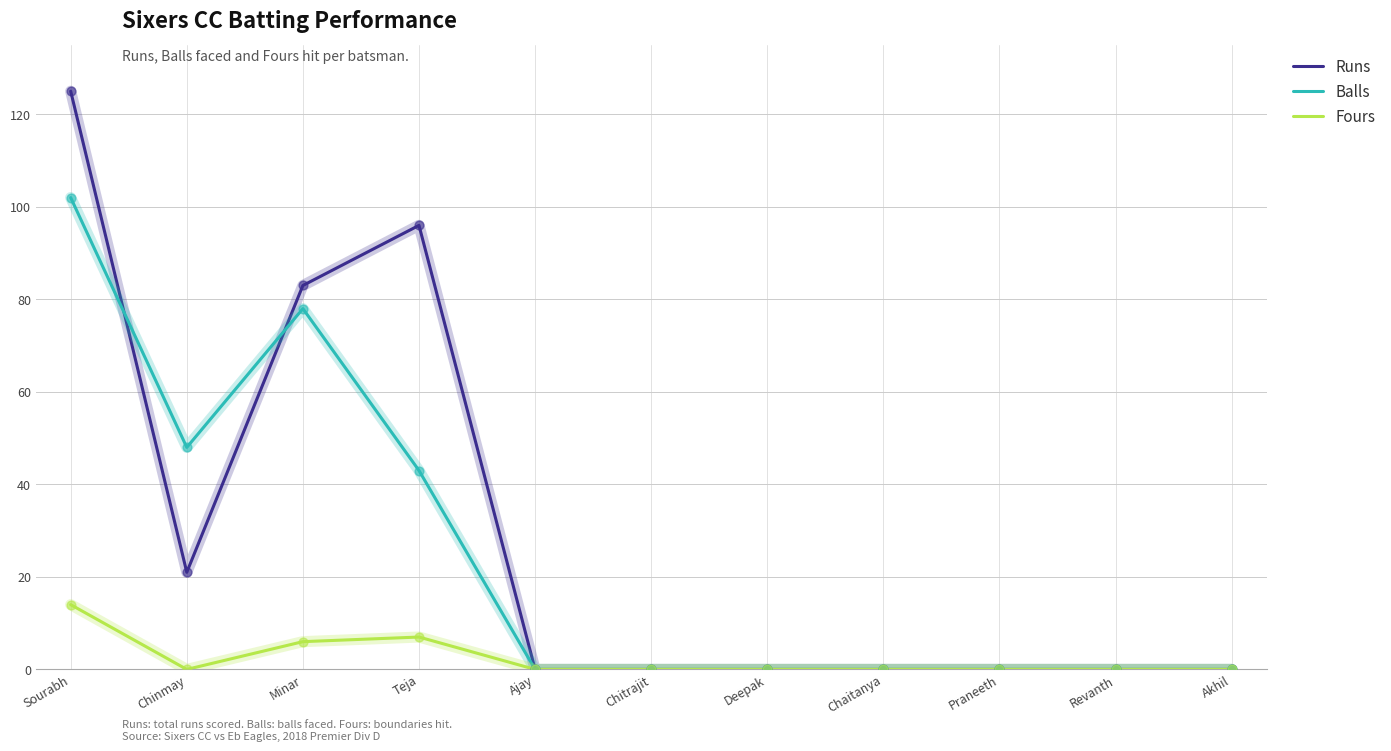

What is the spread (max minus min) of values at Sourabh?

111